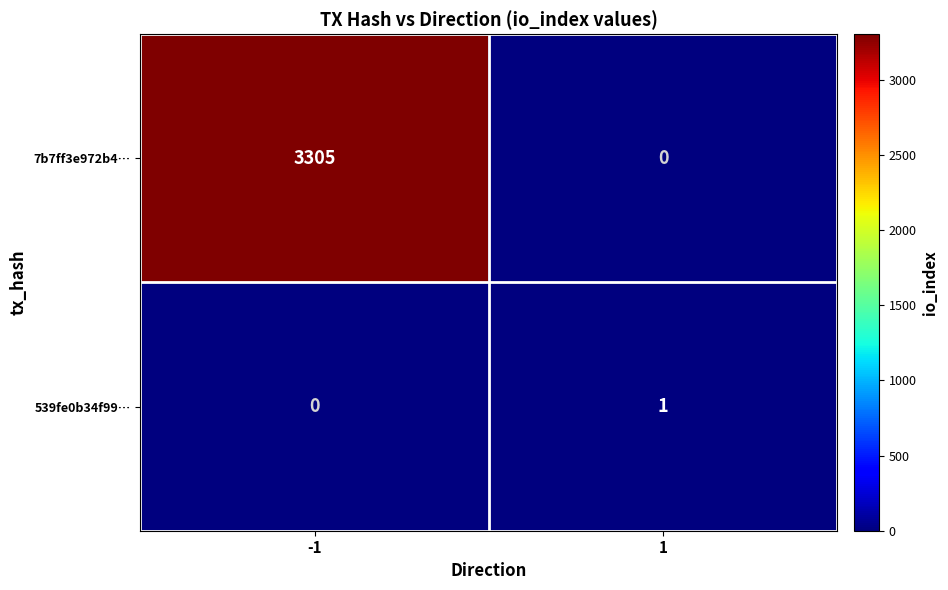

Rank the series at 1 from highest to lowest value.

539fe0b34f99…, 7b7ff3e972b4…